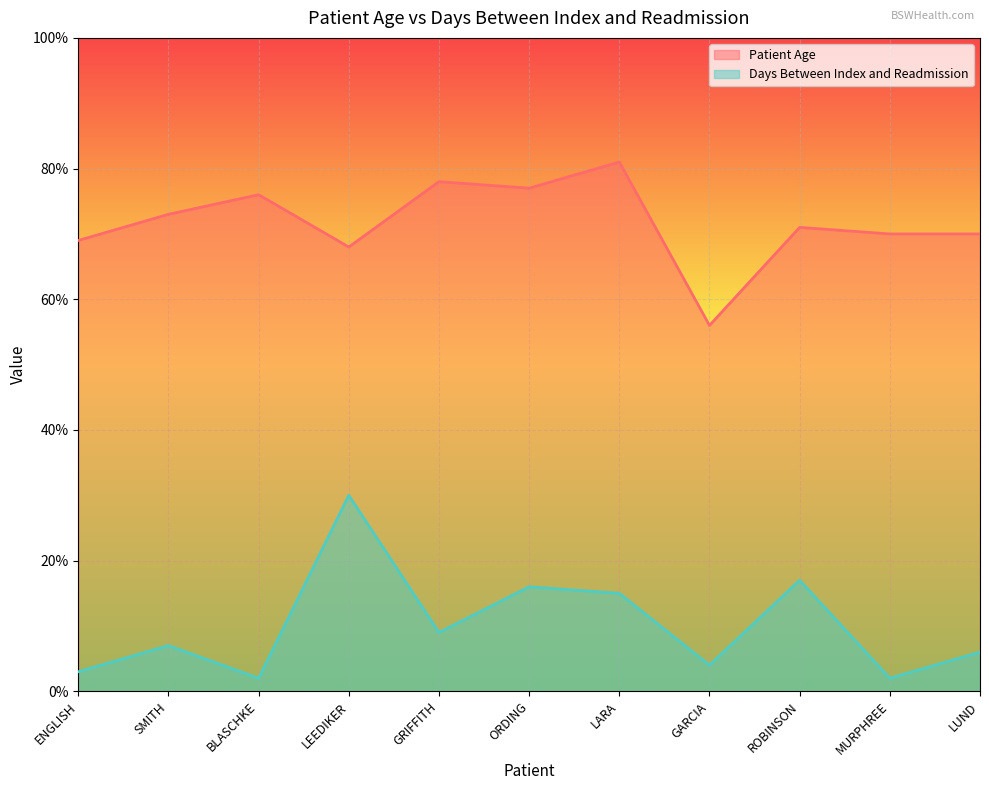

Read the Patient Age value at GRIFFITH, to the nearest 5.

80